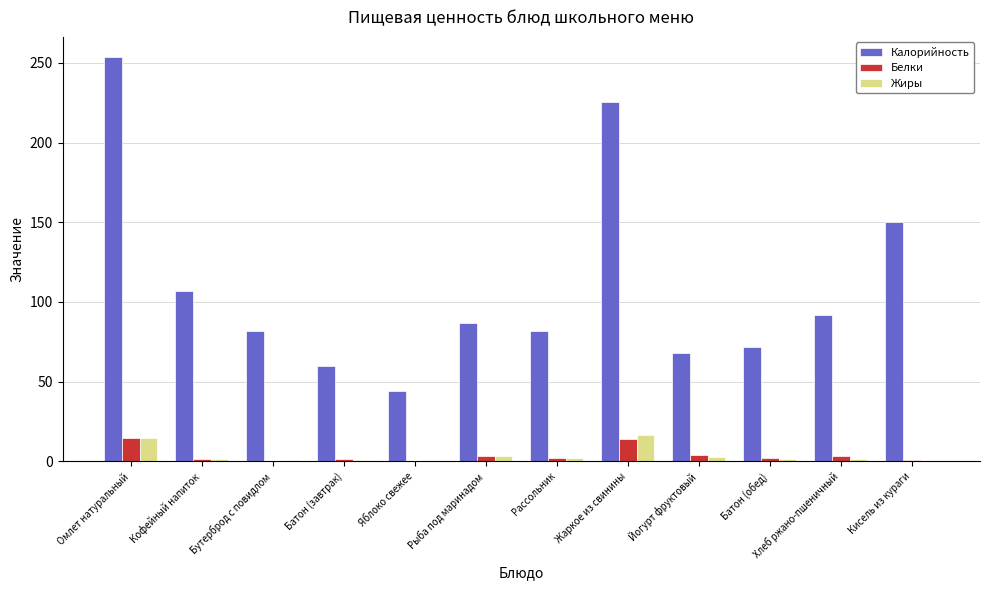

Are the bars grouped side by side (vs. stacked)?

Yes